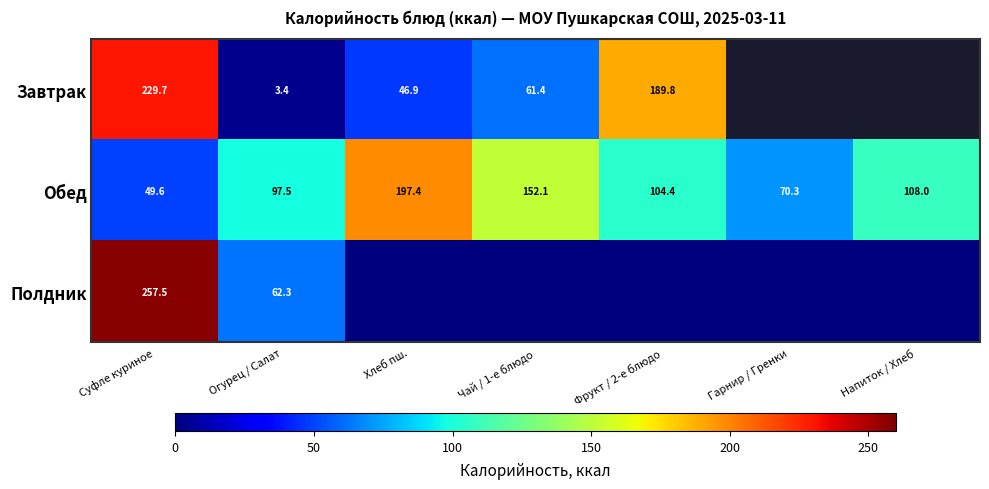

How many data points in Обед are above 104?

4